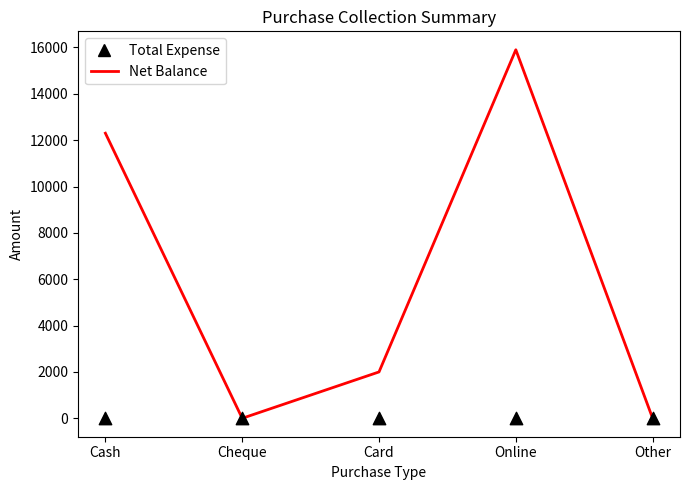

Which series reaches the minimum Y coordinate?

Net Balance